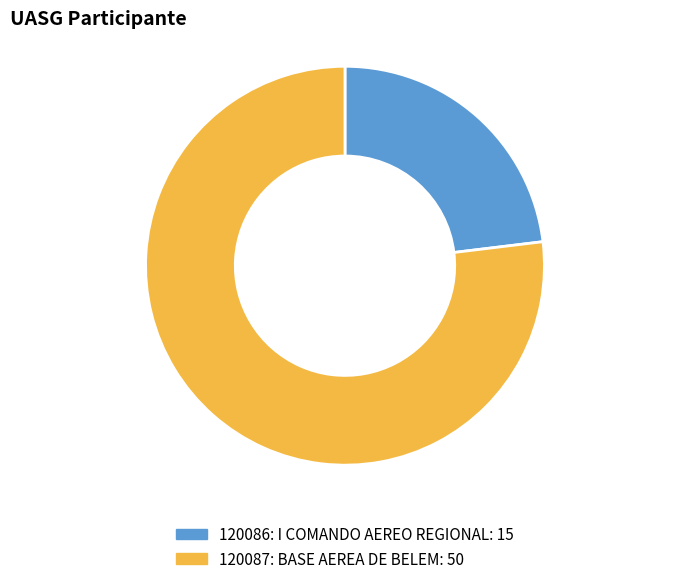

Is it true that 120086: I COMANDO AEREO REGIONAL is 23% of the pie?

True